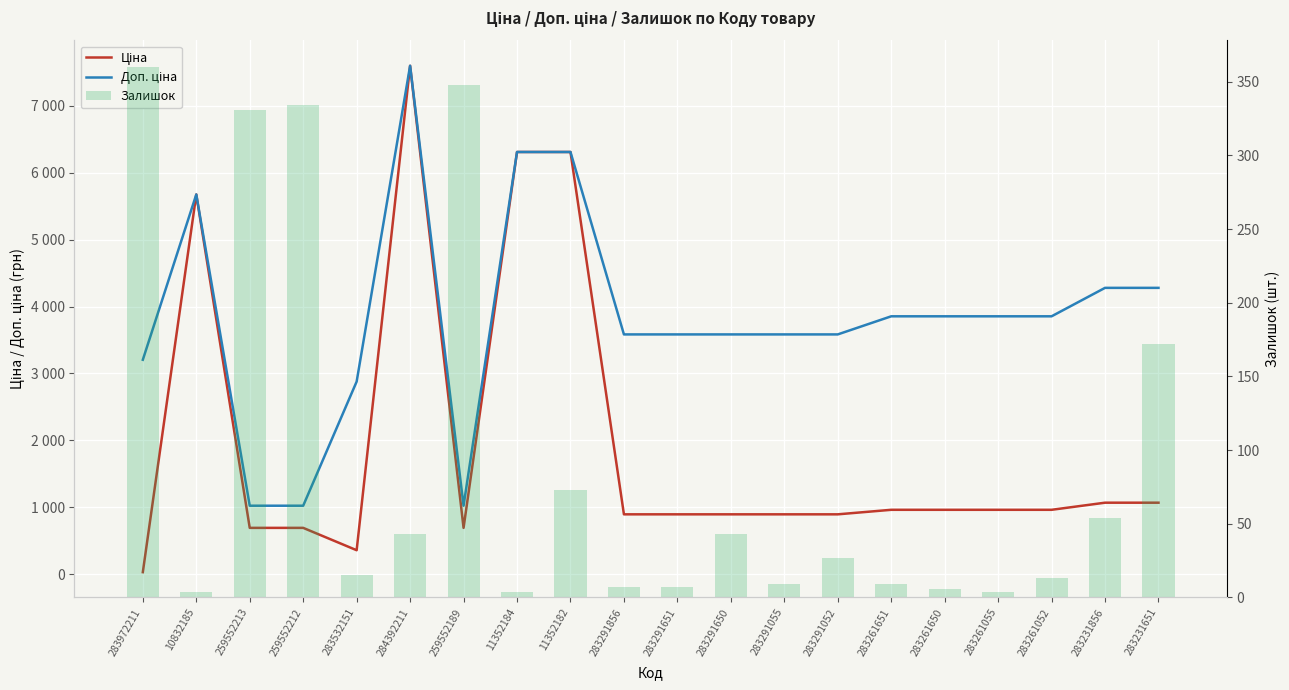

What is the total value across all series at 283972211?

3597.1